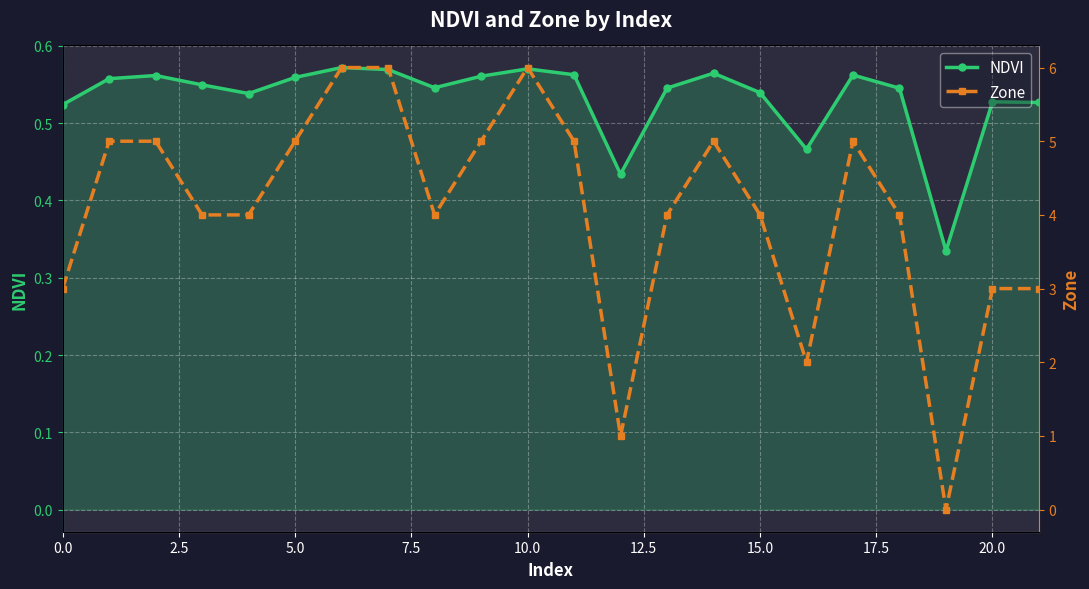

How many data points in Zone are above 4?

10